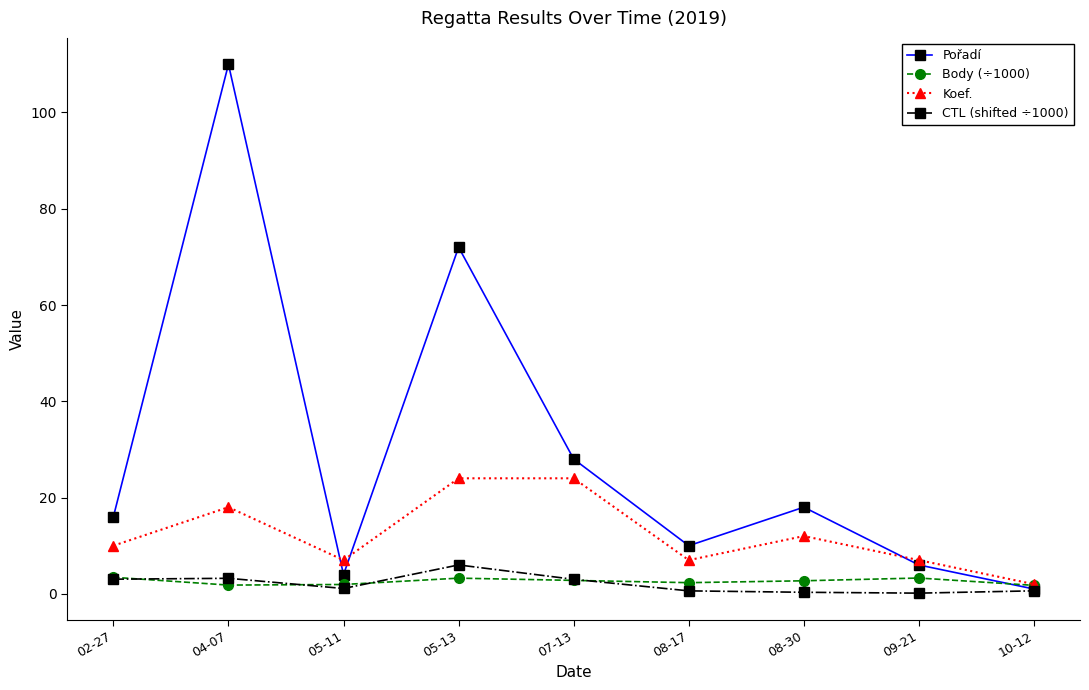

Which series has the largest total across all categories?

Pořadí